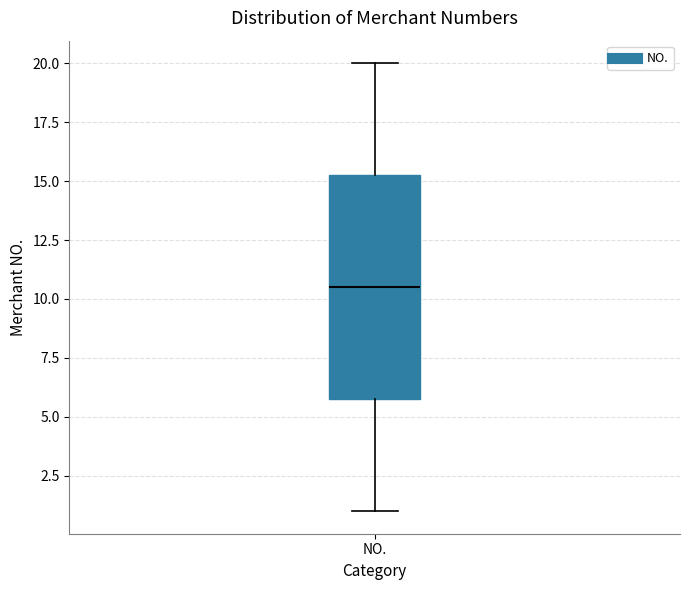

Transcribe this box plot: give where the median line is, the range the box spans, and where the two whiskers end, as read against the y-axis. The values are not printed on the chart, so give them approximately, as read against the axis.

median 10.5, box 6.0 to 15.5, whiskers 1.0 to 20.0